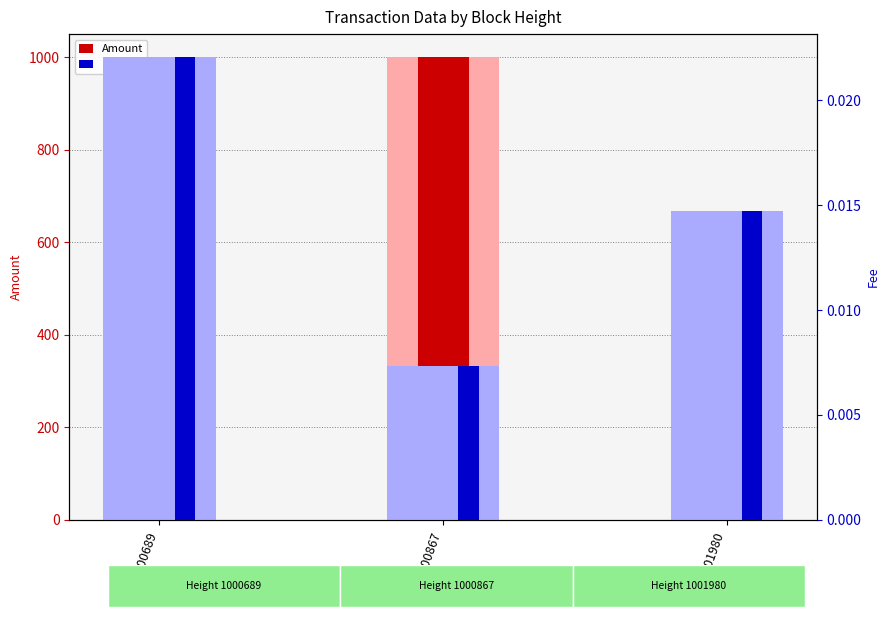

What is the sum of all Amount (light) values?

1999.0